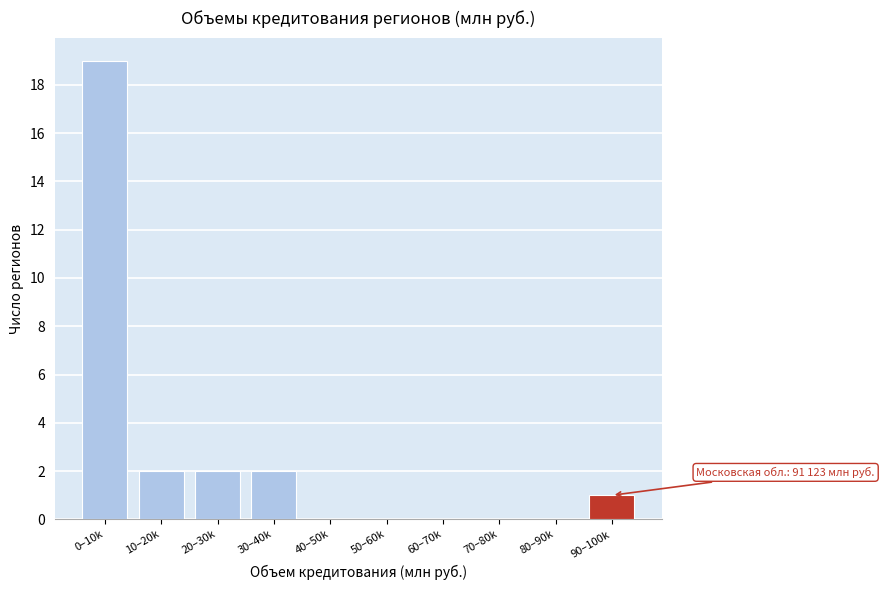

Reading left to right, transcribe all the data shown in this chart.

0–10k=19	10–20k=2	20–30k=2	30–40k=2	40–50k=0	50–60k=0	60–70k=0	70–80k=0	80–90k=0	90–100k=1